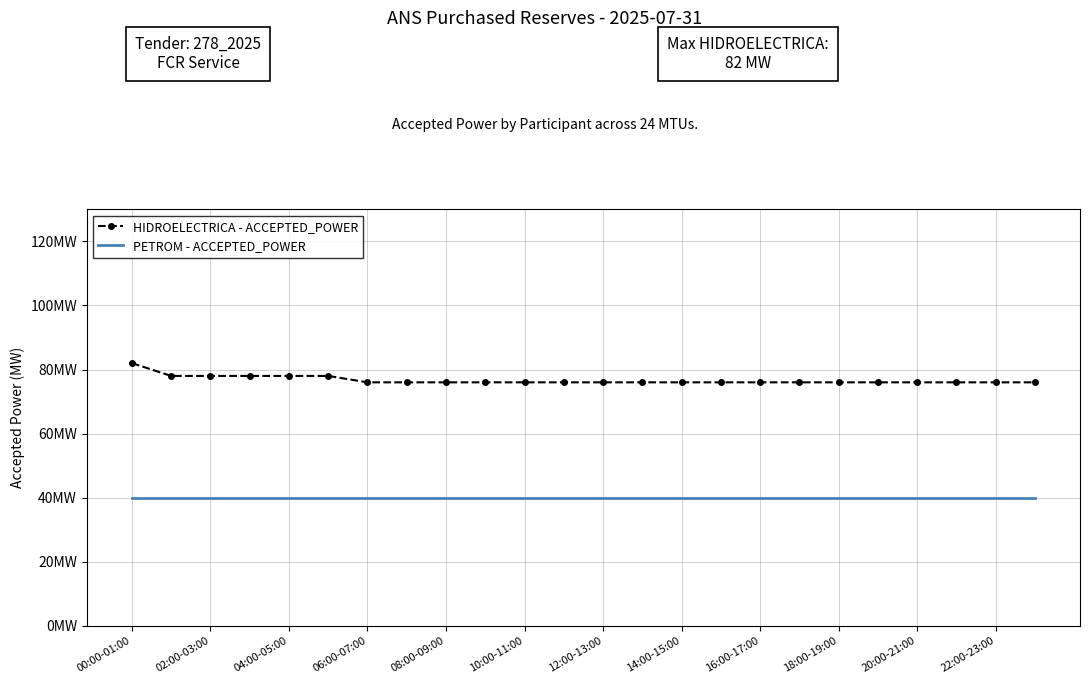

Rank the series by their average value, from lowest to highest.

PETROM - ACCEPTED_POWER, HIDROELECTRICA - ACCEPTED_POWER